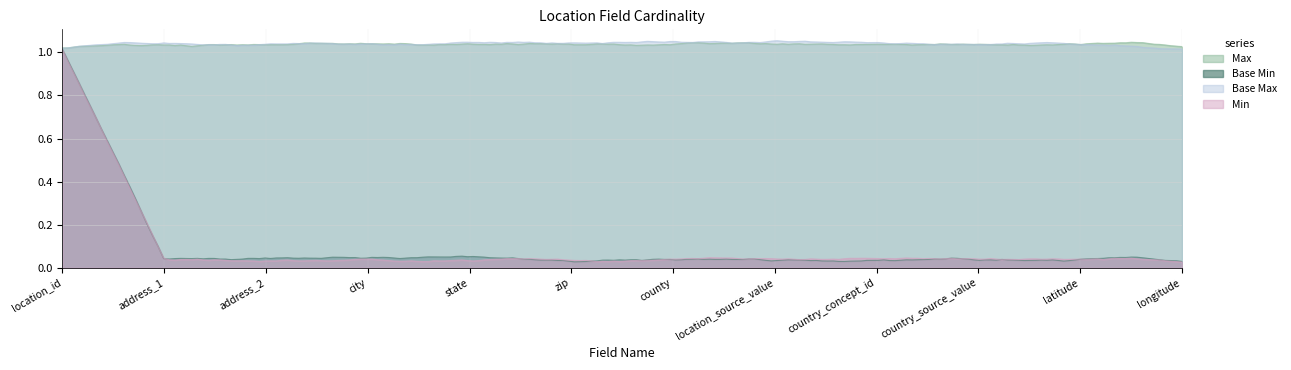

True or false: Min has a value of 1 at location_id.

True